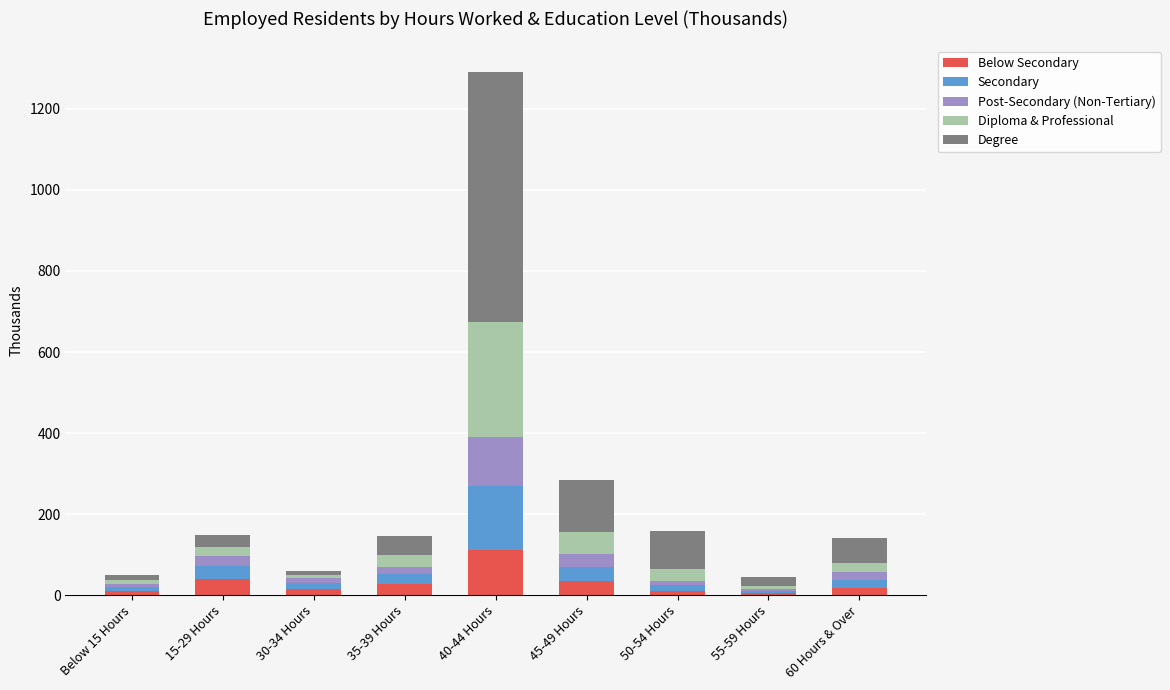

Count the number of categories in the chart.

9